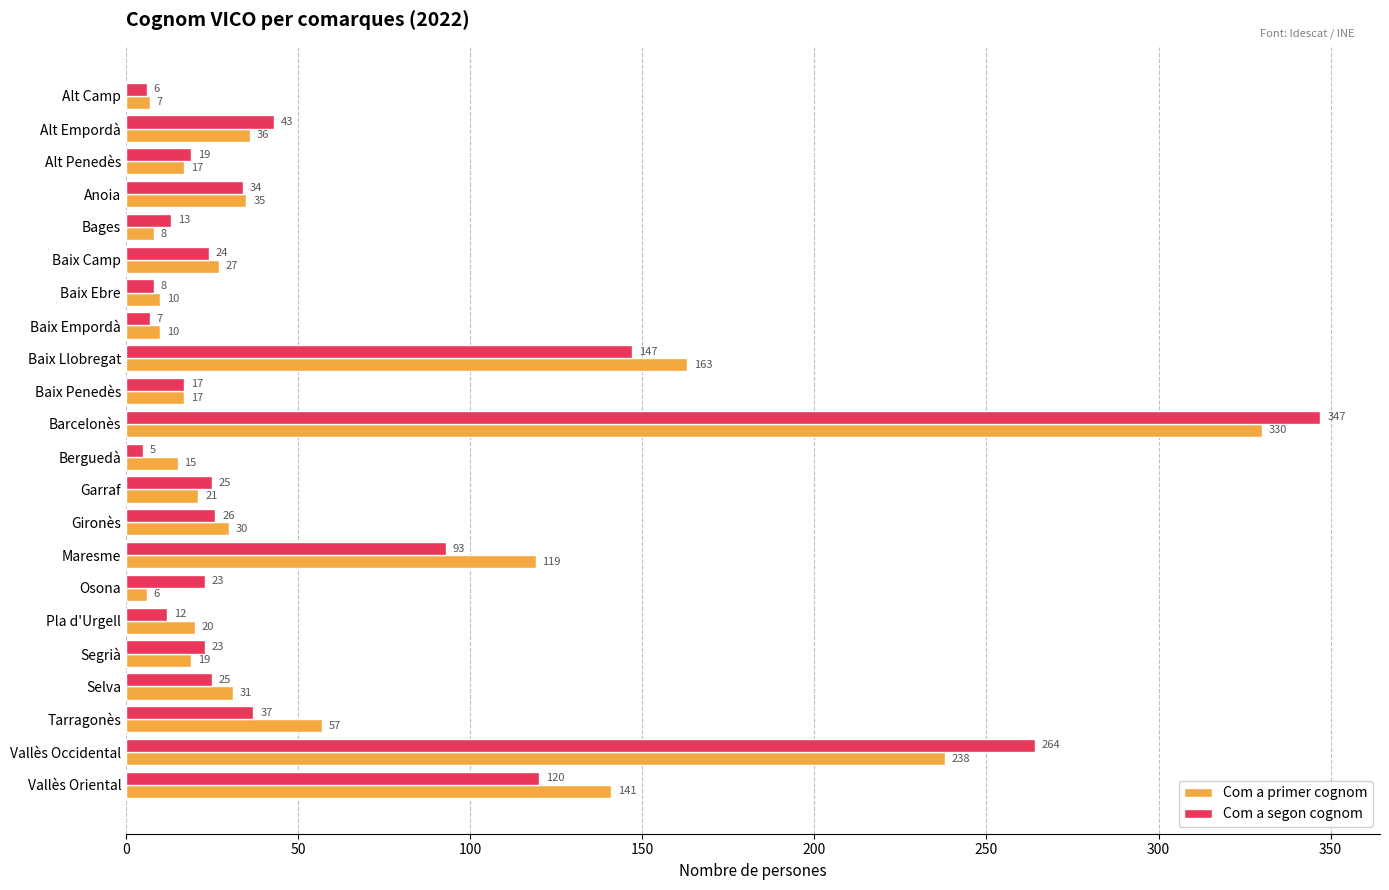

What is the minimum value for Com a primer cognom?

6